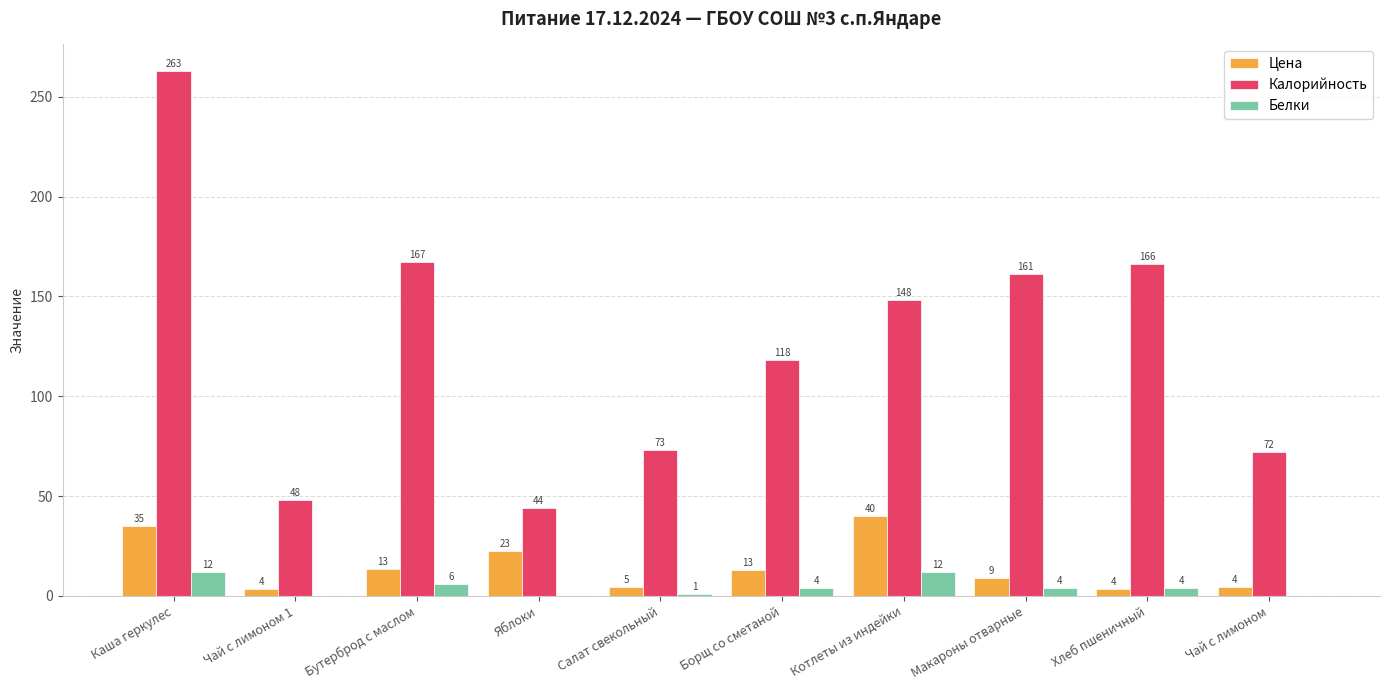

Where does the Белки series first go above 4?

Каша геркулес